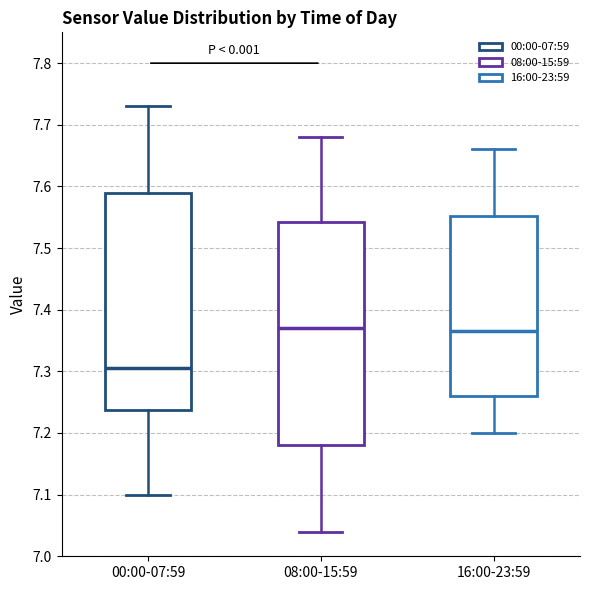

Where does the median line of the box for 16:00-23:59 sit on the y-axis? The values are not printed on the chart, so give them approximately, as read against the axis.

7.37